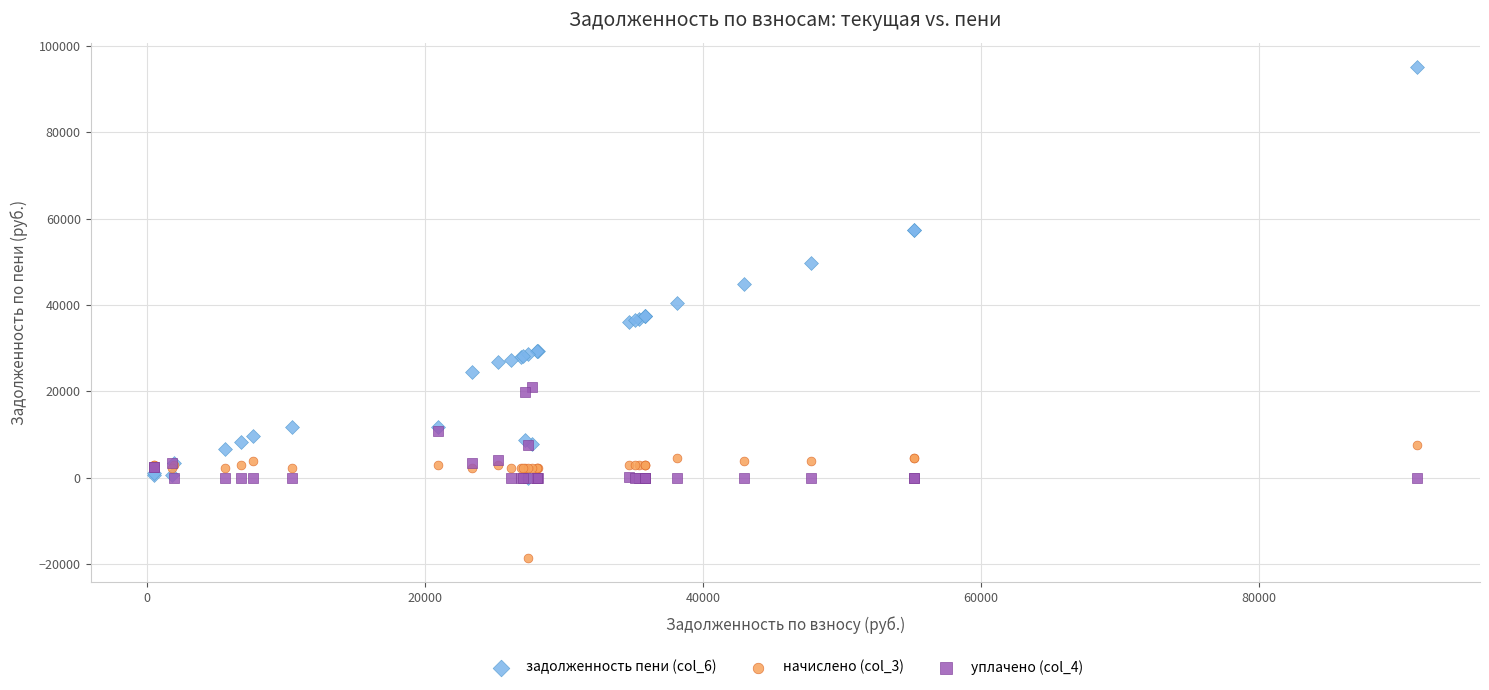

Which series reaches the minimum Y coordinate?

начислено (col_3)